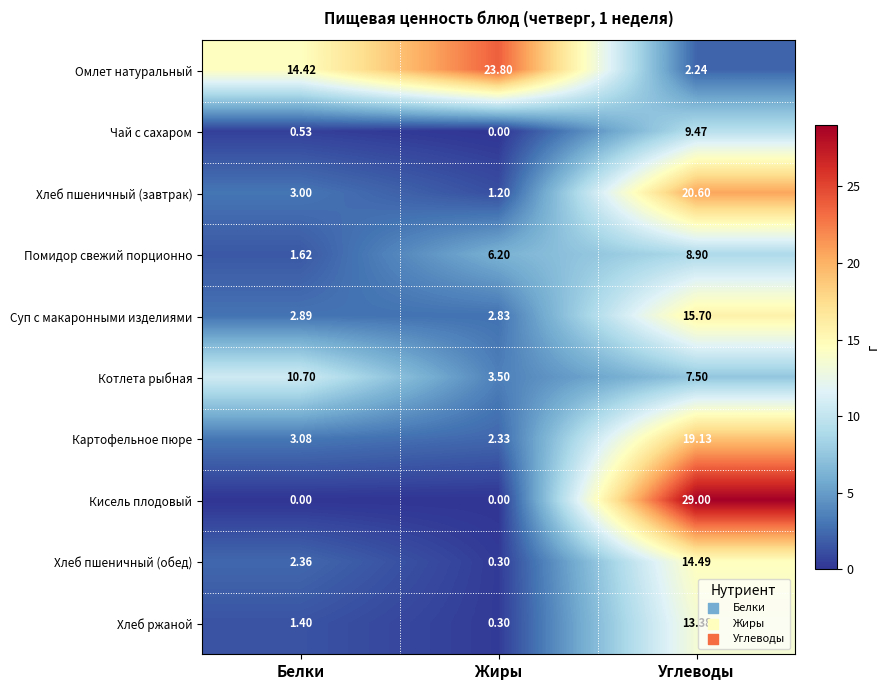

Which series has the widest spread of values?

Кисель плодовый